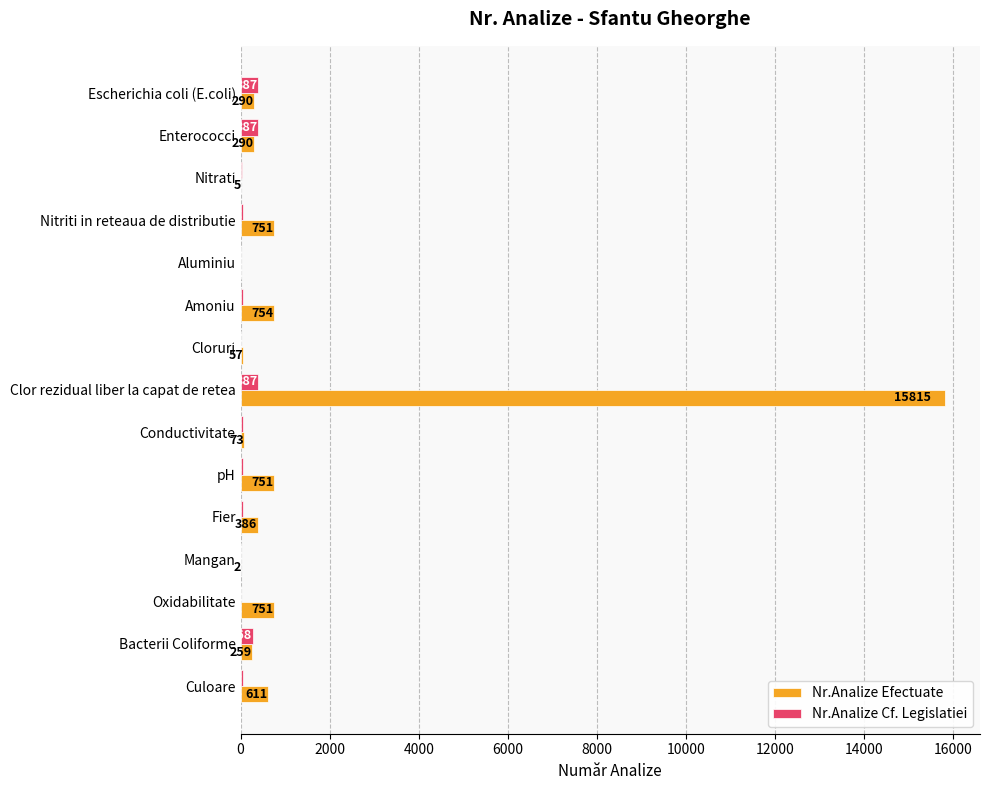

Is the value of Nr.Analize Cf. Legislatiei at Escherichia coli (E.coli) greater than the value of Nr.Analize Efectuate at Conductivitate?

Yes